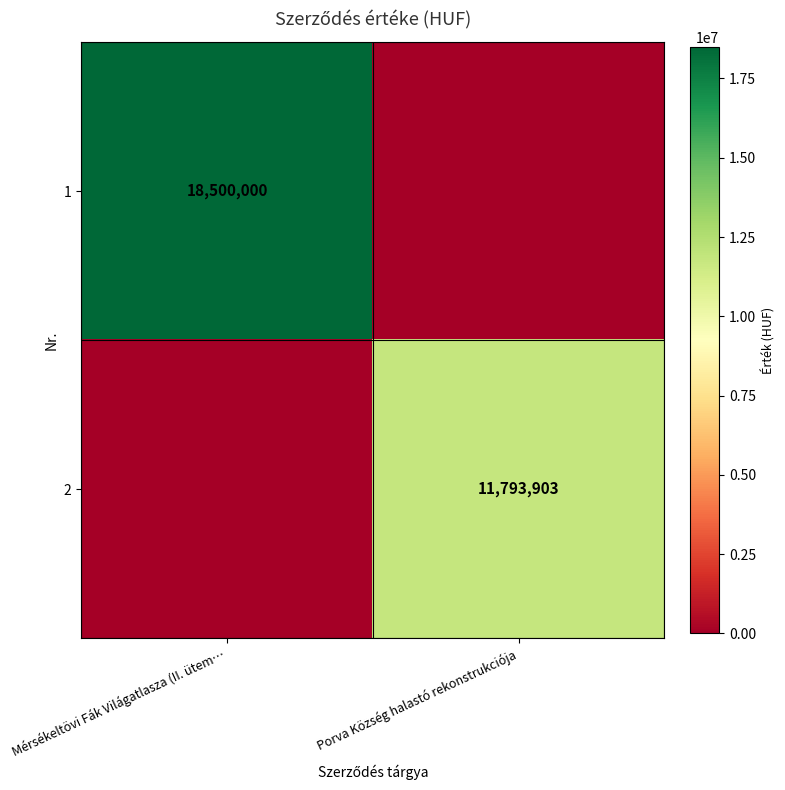

Is it true that 1 equals 18500000 at Mérsékeltövi Fák Világatlasza (II. ütem…?

True